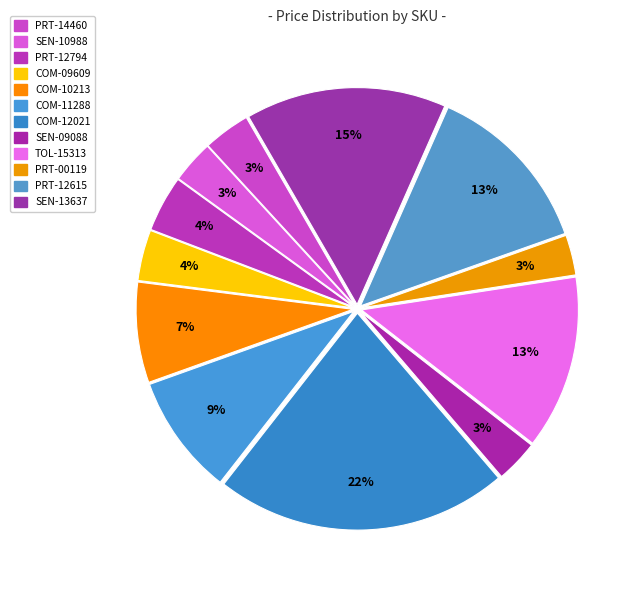

How many slices are in this pie chart?

12